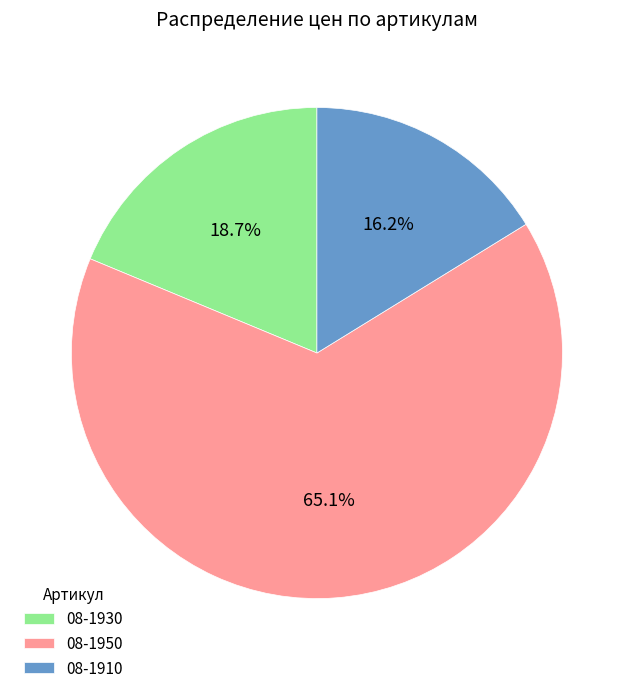

What is the ratio of the value at 08-1950 to the value at 08-1910?

4.0